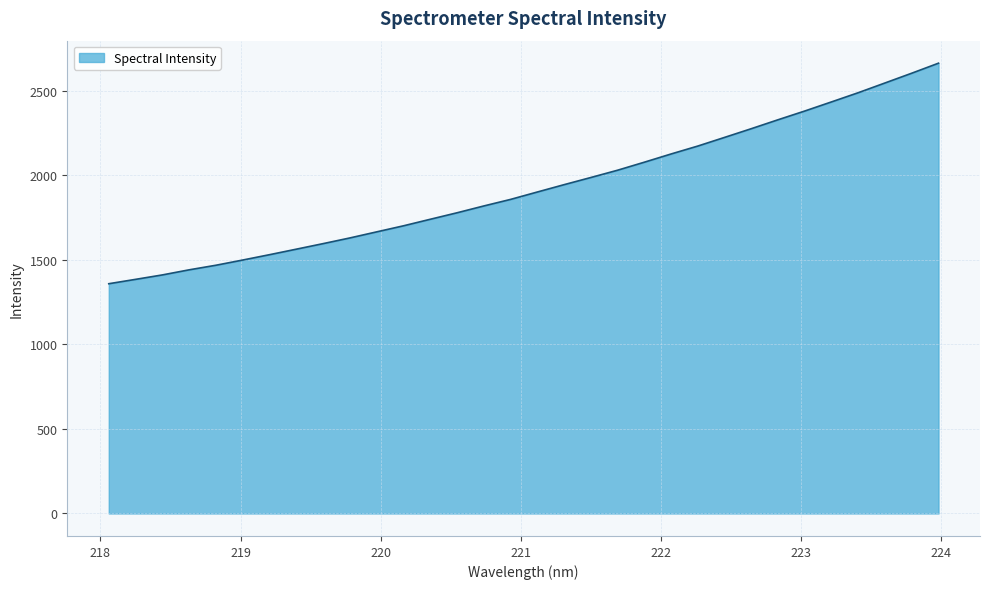

What is the minimum value shown in the chart?

1358.2